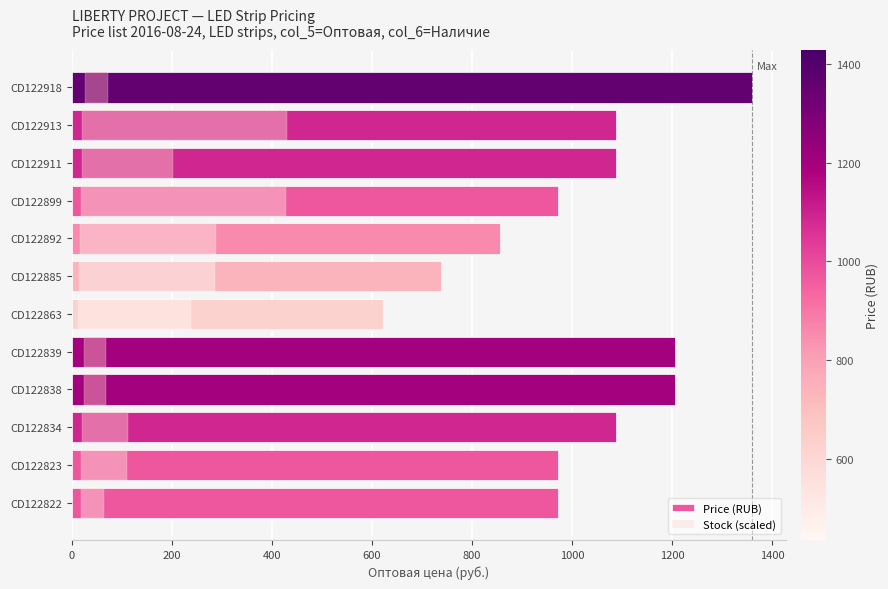

How many distinct data groups are displayed?

2